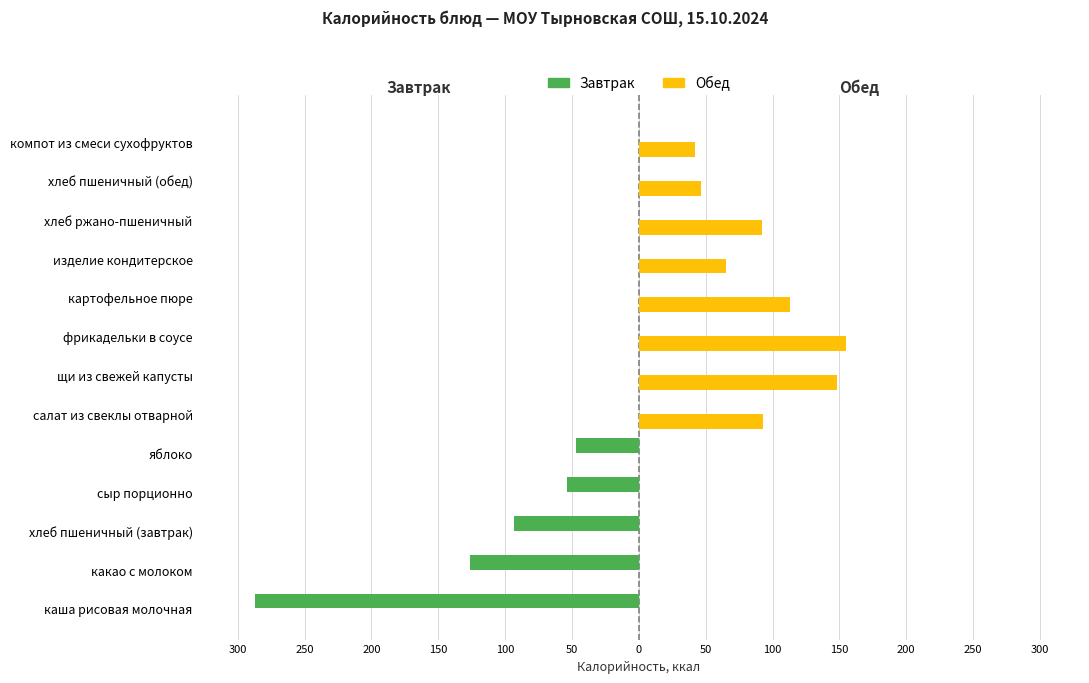

What are all the series names shown in the legend?

Завтрак, Обед